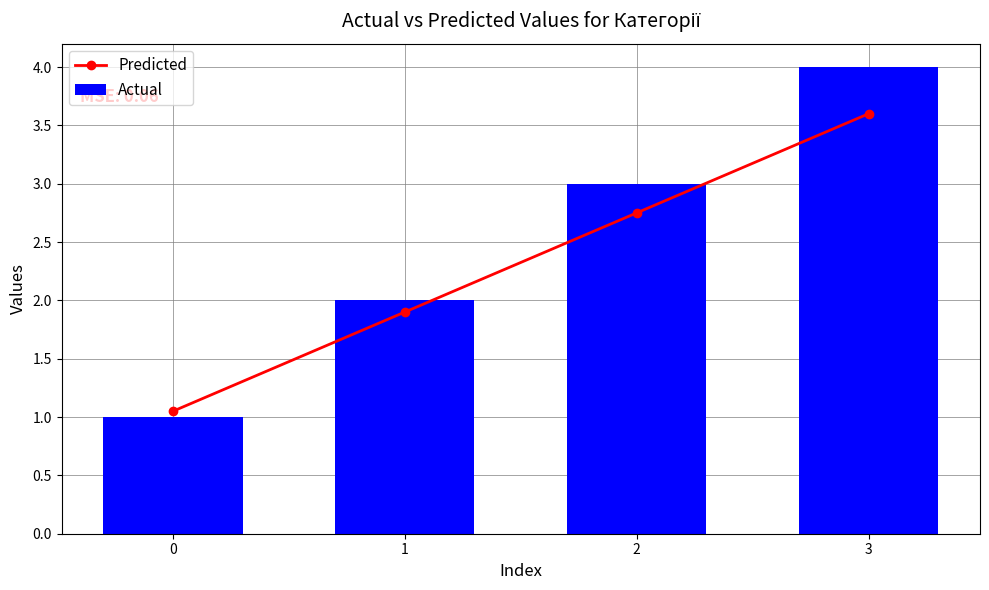

Read the Actual value at 2.

3